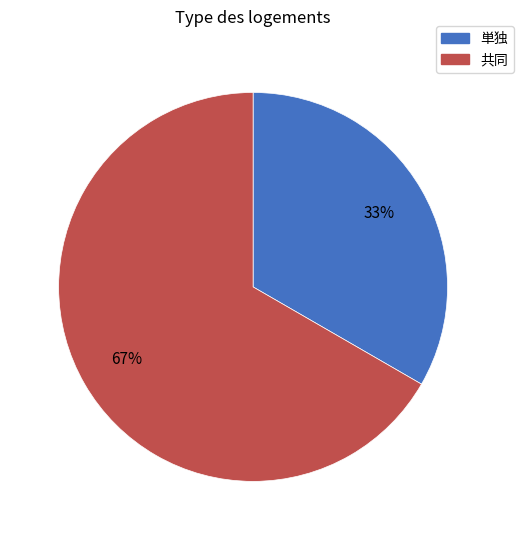

Which has a higher value, 単独 or 共同?

共同